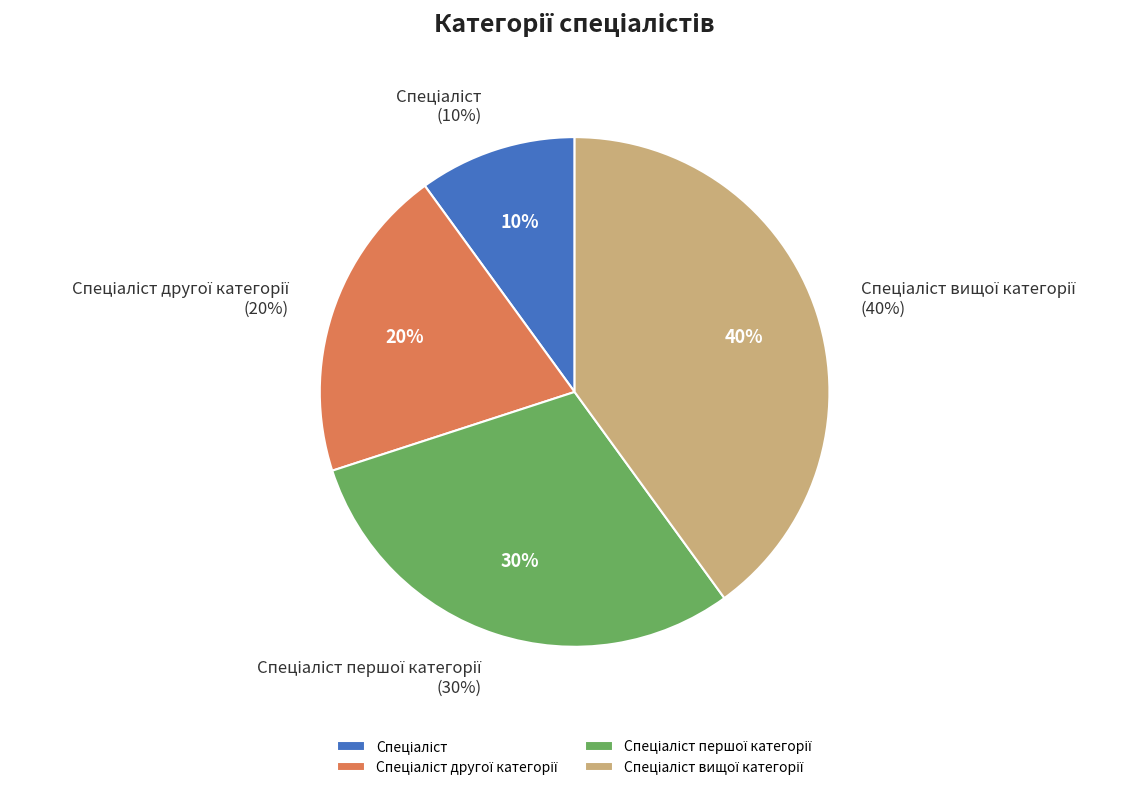

Does Спеціаліст другої категорії represent more than half of the total?

No